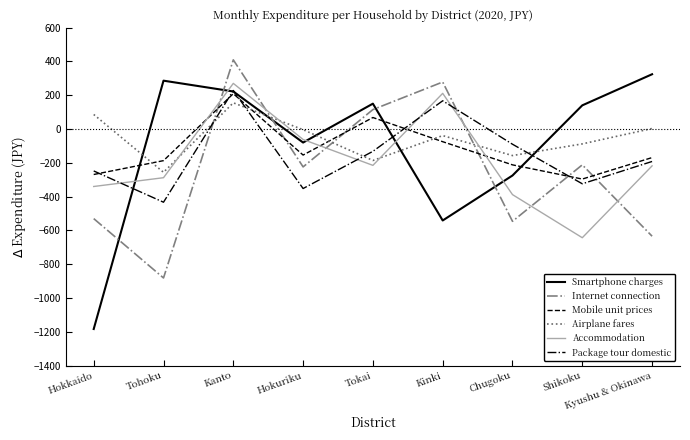

Which category has the lowest value across all series?

Hokkaido